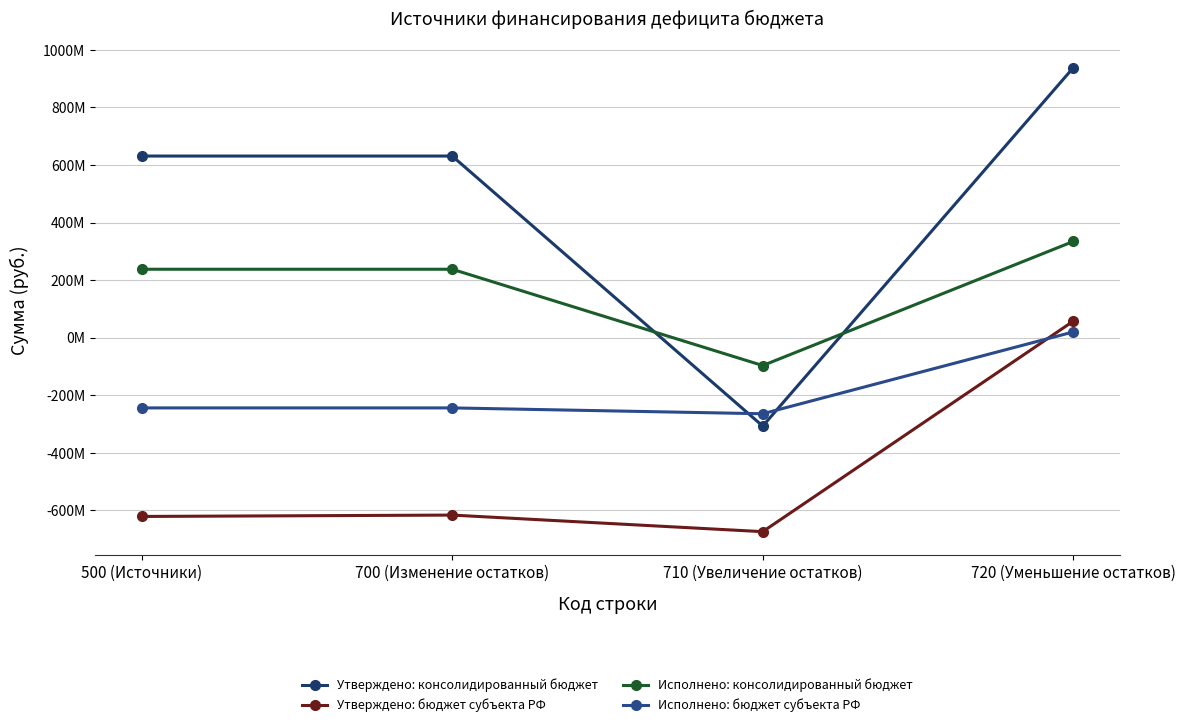

What is the difference between the Утверждено: консолидированный бюджет values at 720 (Уменьшение остатков) and 500 (Источники)?

306704764.7